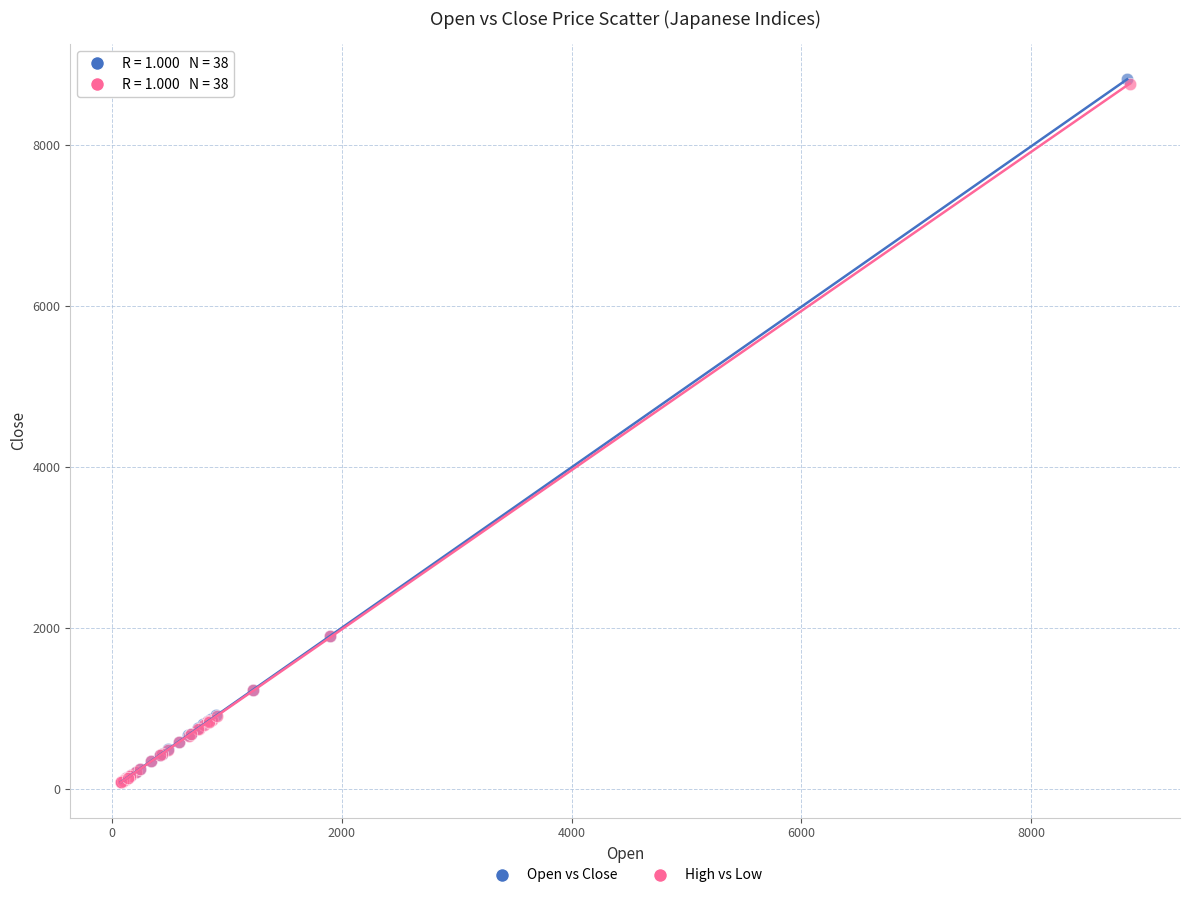

What are all the series names shown in the legend?

Open vs Close, High vs Low